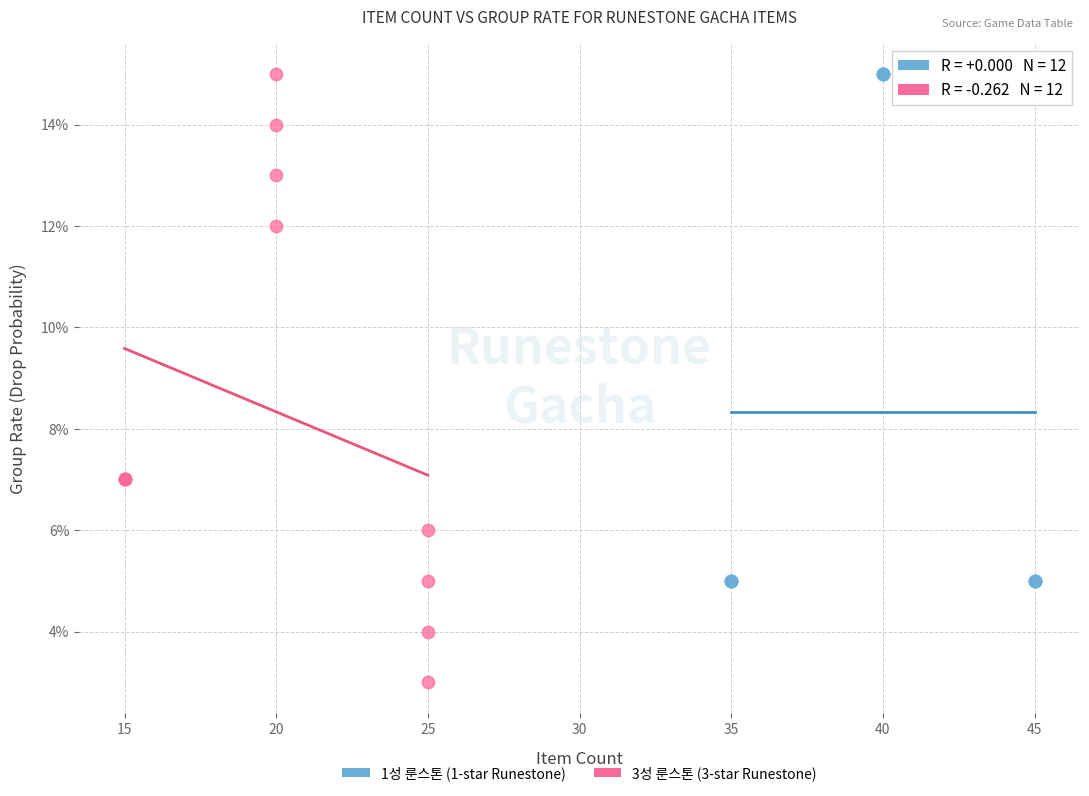

What are all the series names shown in the legend?

1성 룬스톤 (1-star Runestone), 3성 룬스톤 (3-star Runestone)